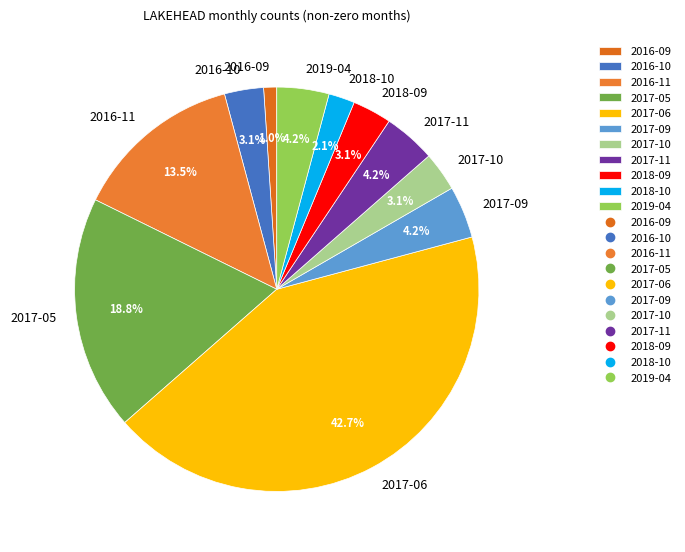

Which slice is the smallest?

2016-09